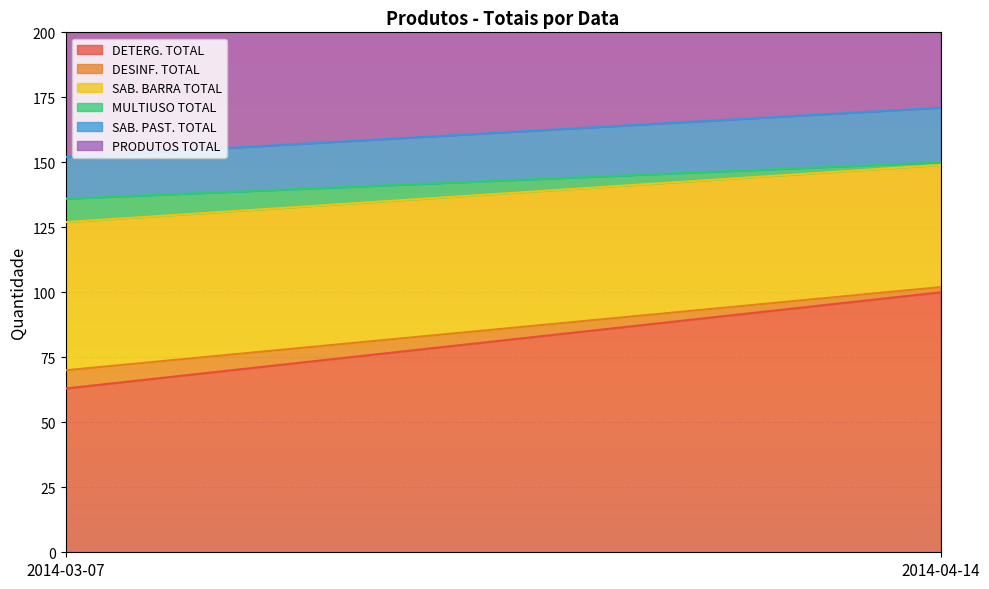

What position from the left is 2014-04-14?

2